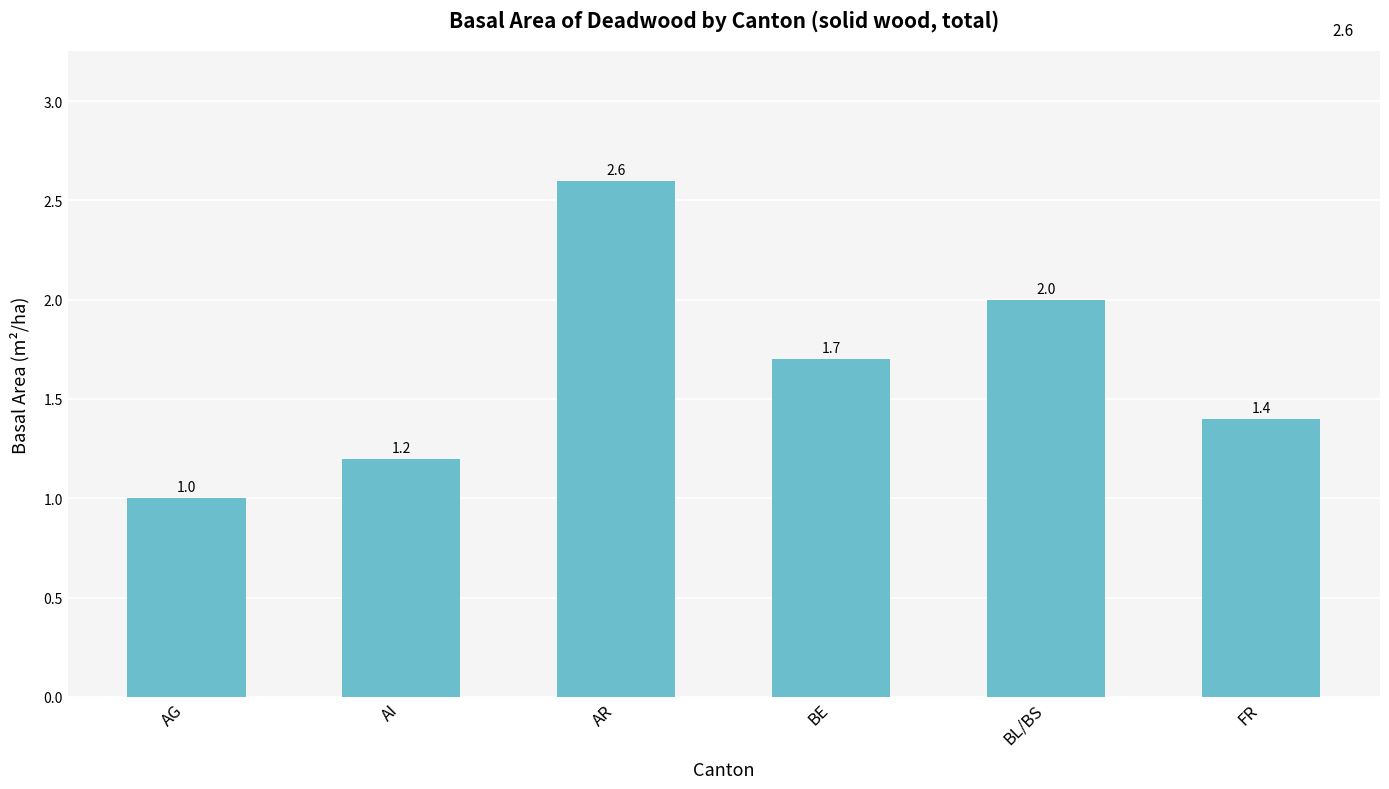

What is the sum of the values at BL/BS and AG?

3.0